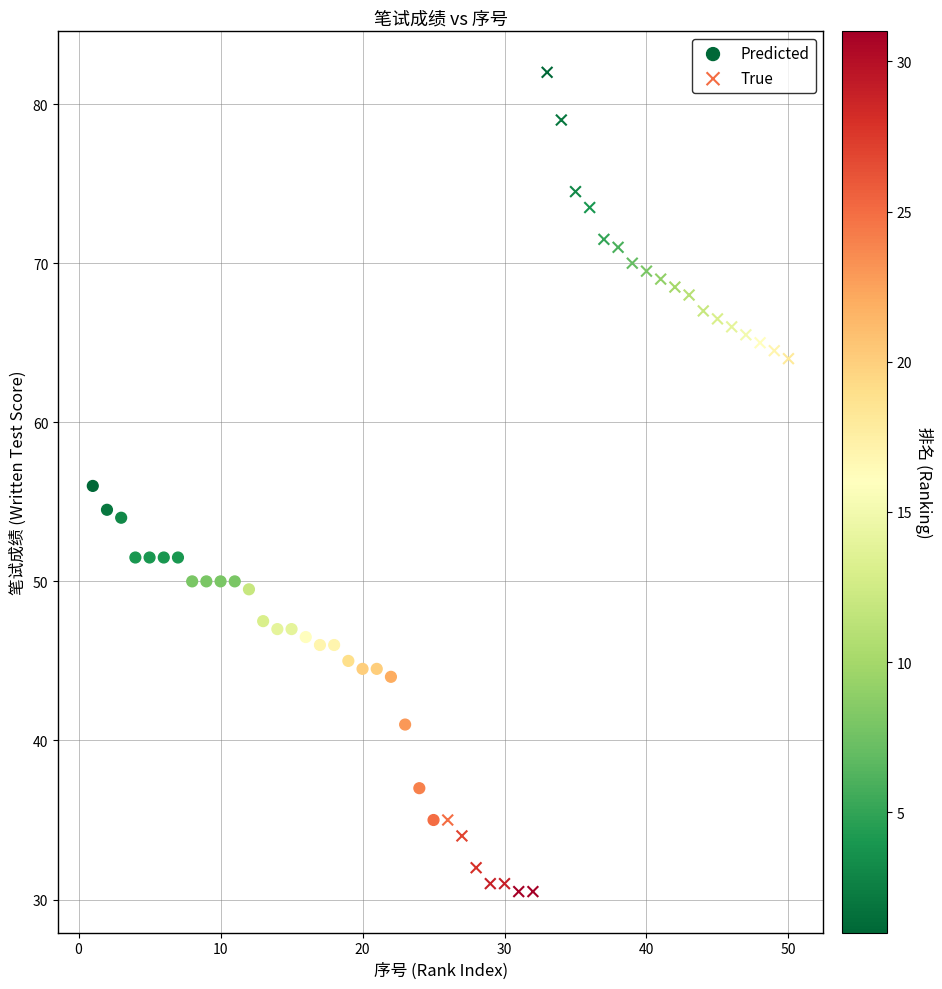

Which series reaches the minimum Y coordinate?

True